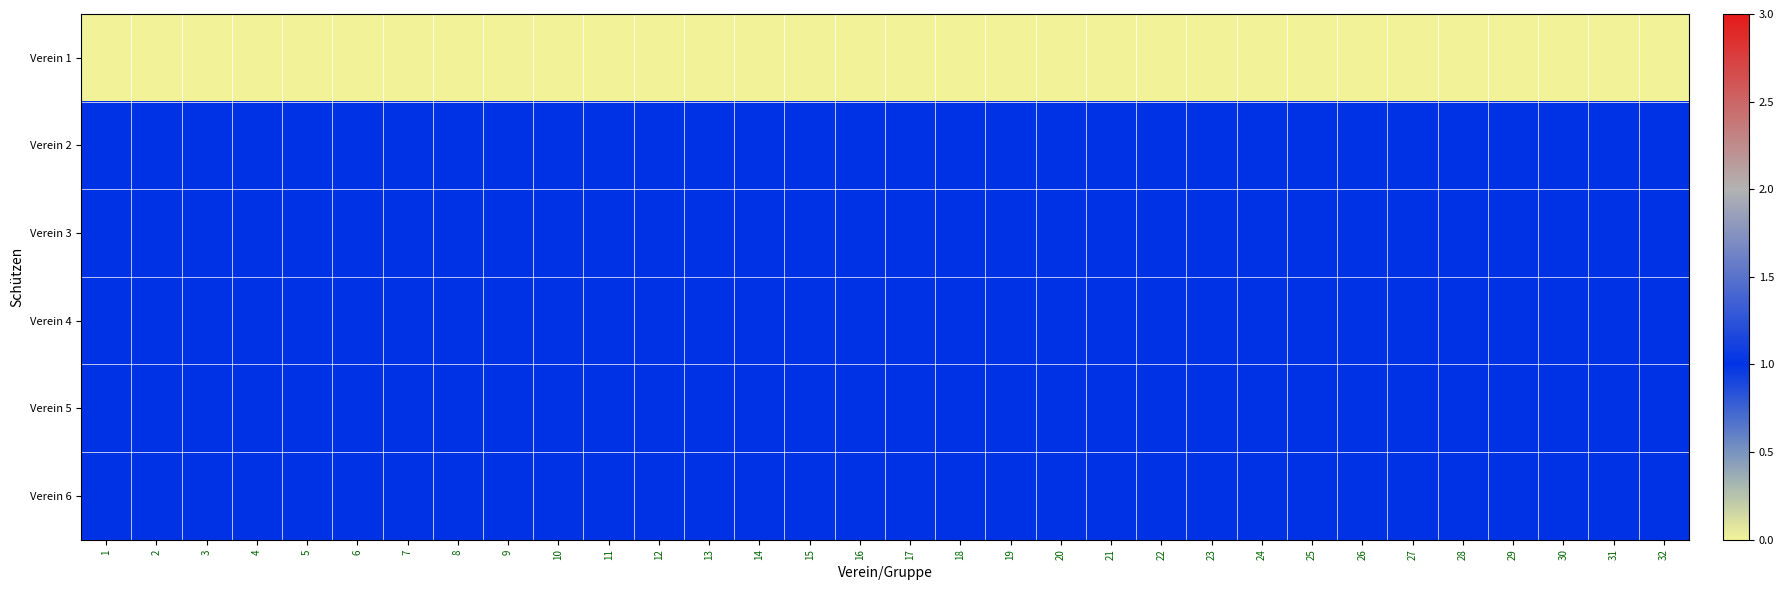

At how many categories does at least one series exceed 0?

32